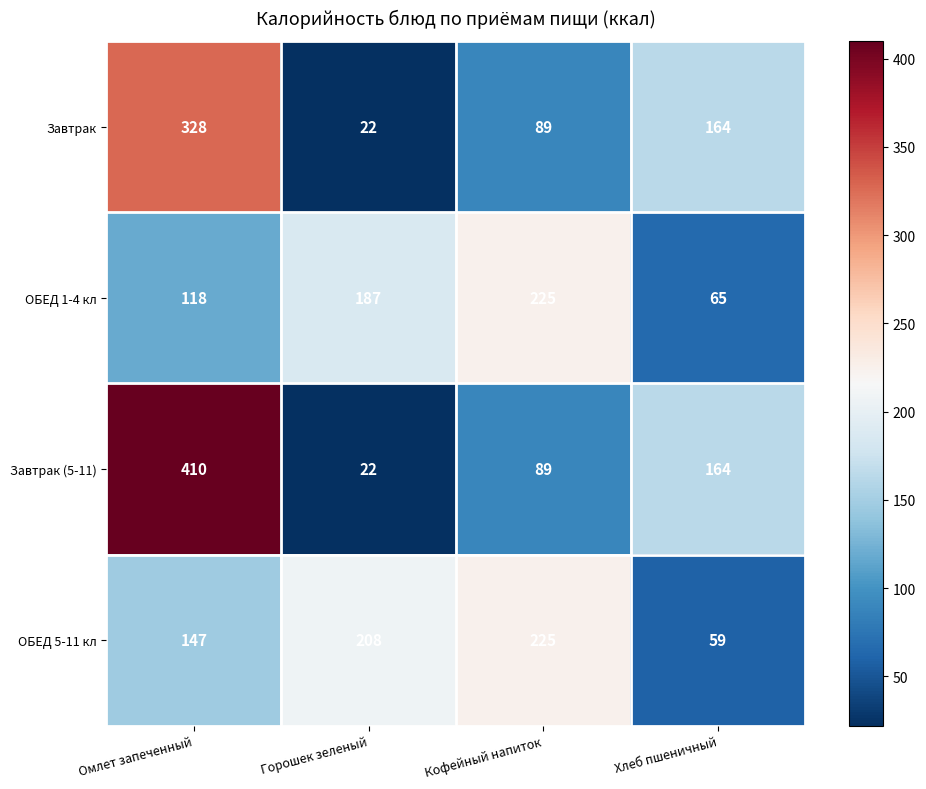

The Завтрак series shows 22 at Горошек зеленый. True or false?

True